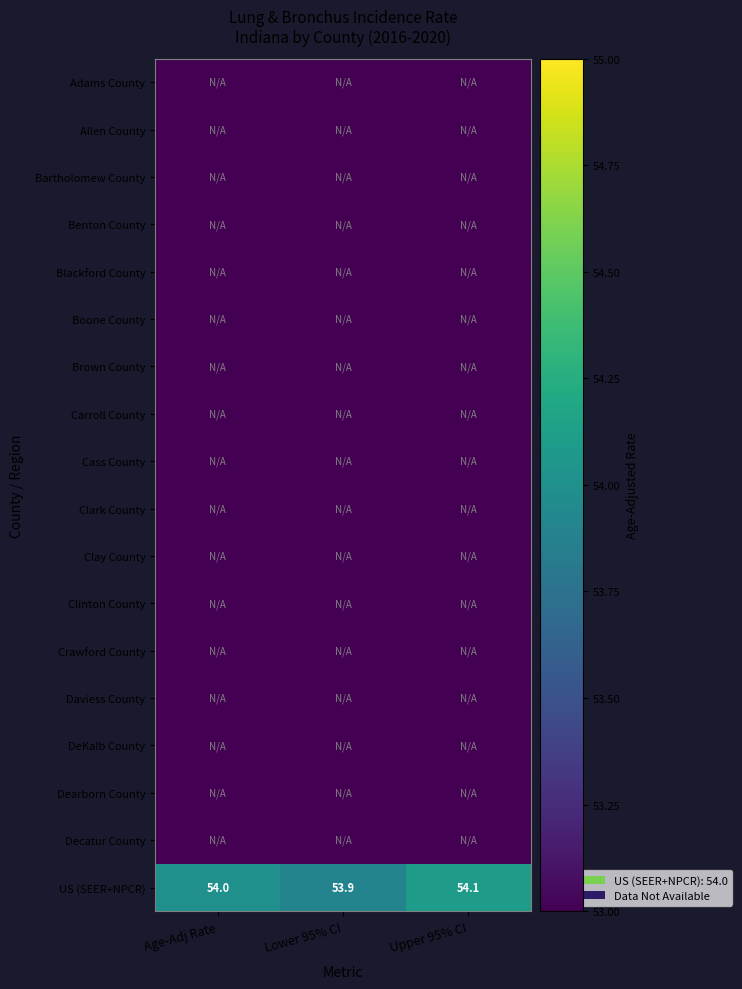

Which category has the lowest value in the US (SEER+NPCR) series?

Lower 95% CI